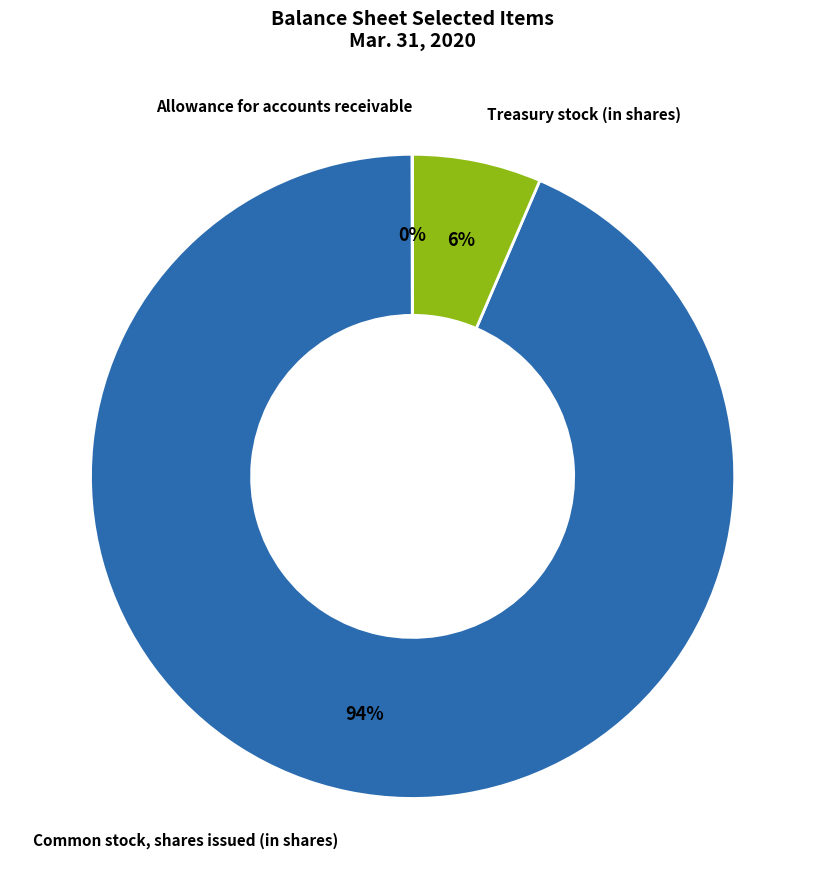

To the nearest percent, what is the average slice percentage?

33%